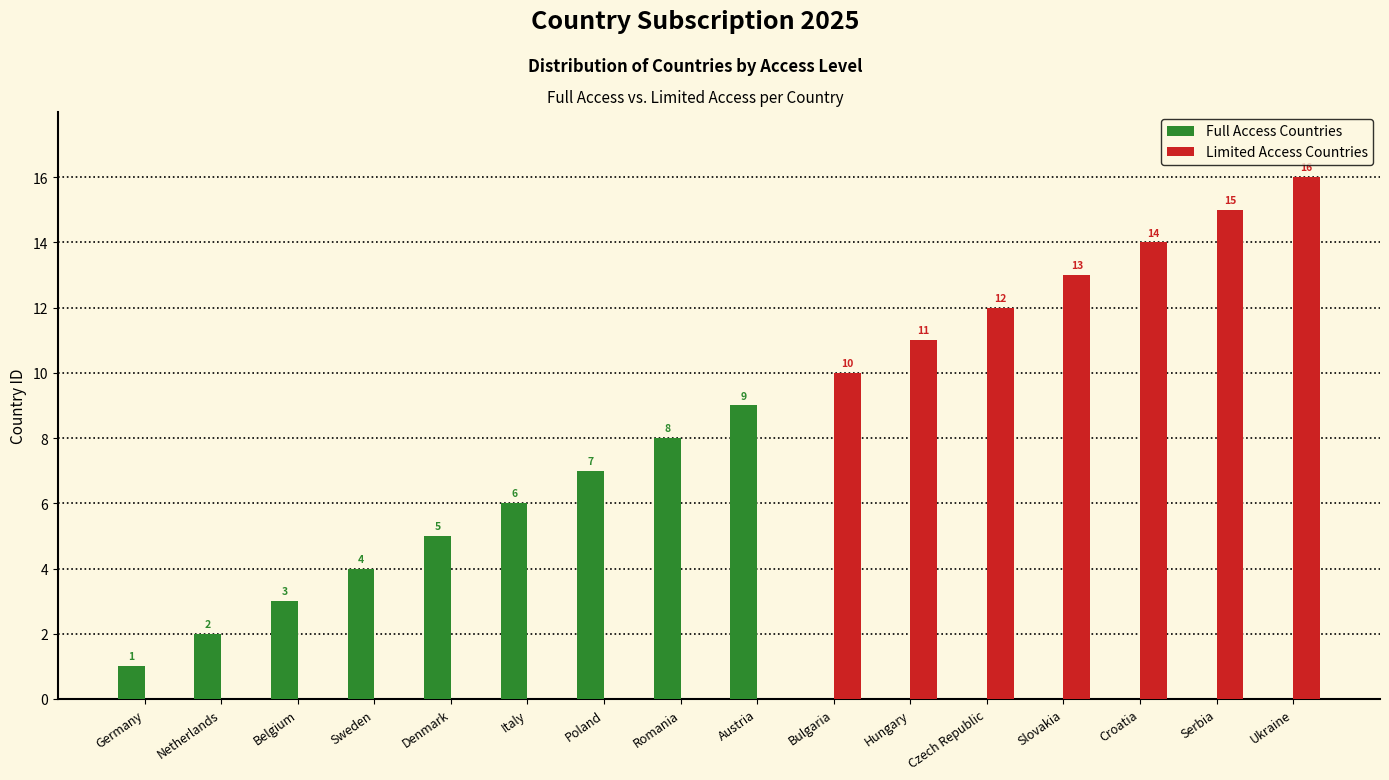

What is the greatest value displayed?

16